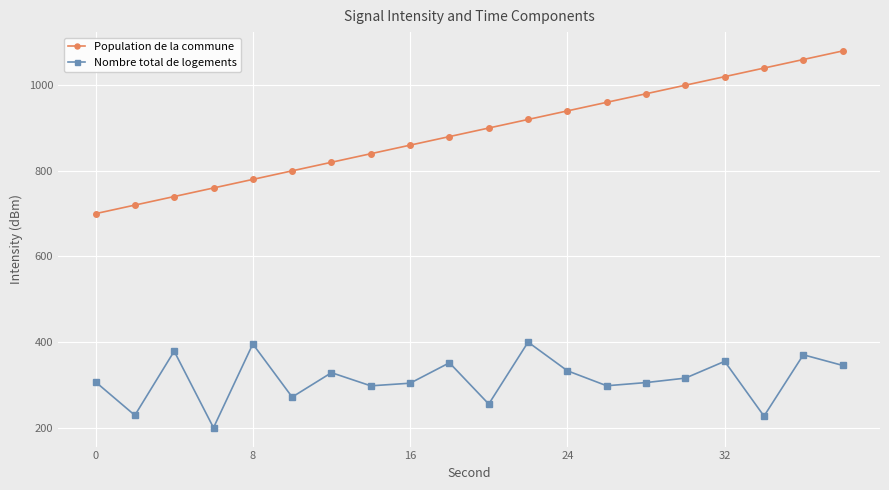

True or false: Population de la commune and Nombre total de logements intersect in this chart.

False